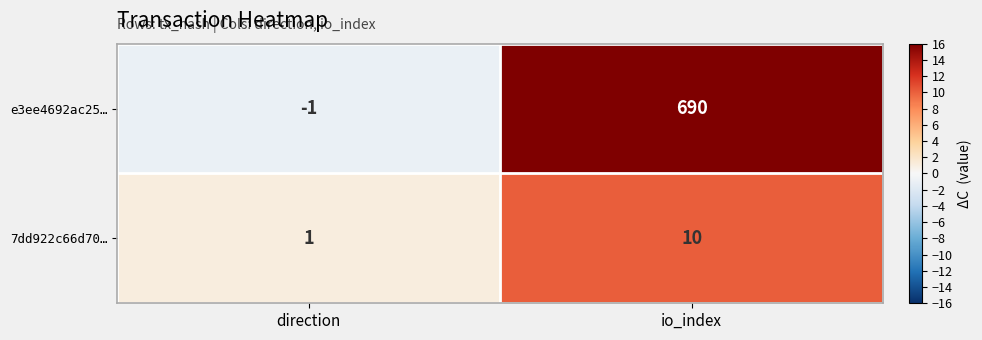

What is the difference between the e3ee4692ac25… values at direction and io_index?

691